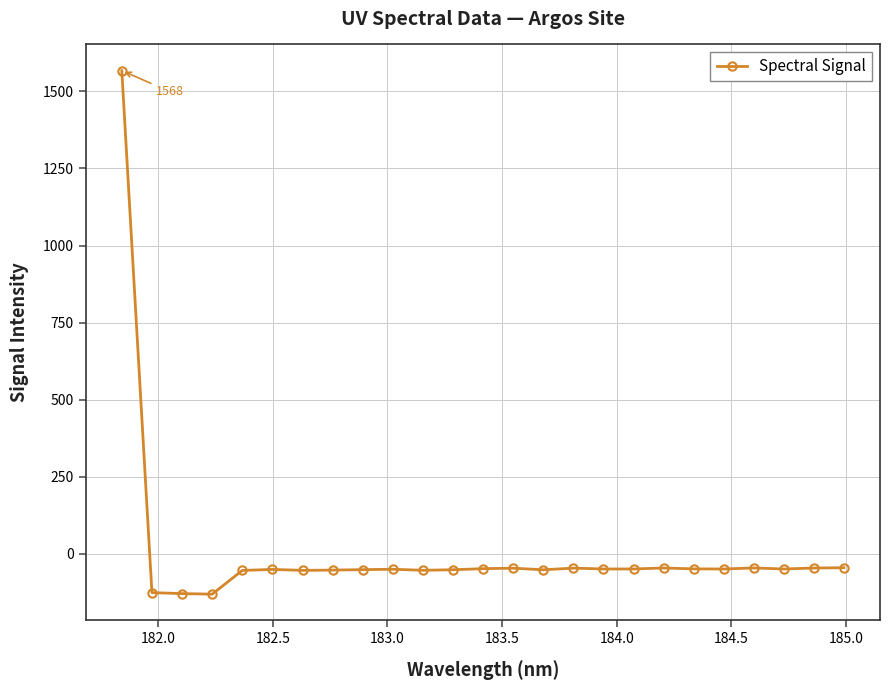

What is the greatest value displayed?

1567.6